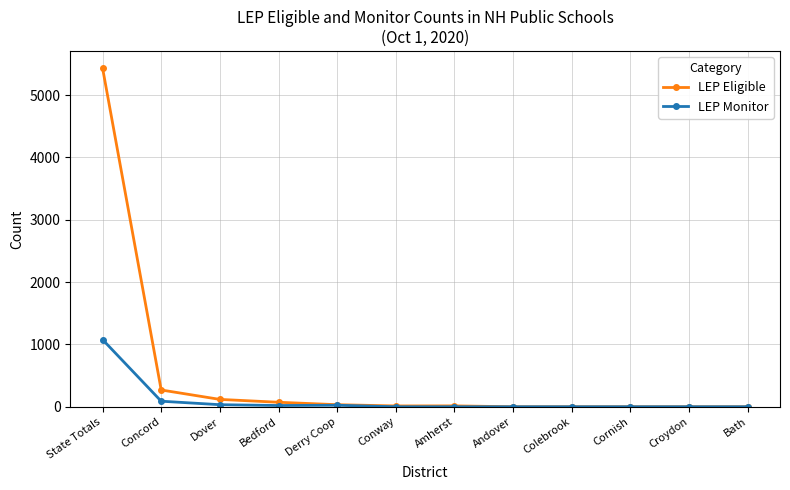

List the series in order of their peak value, highest first.

LEP Eligible, LEP Monitor